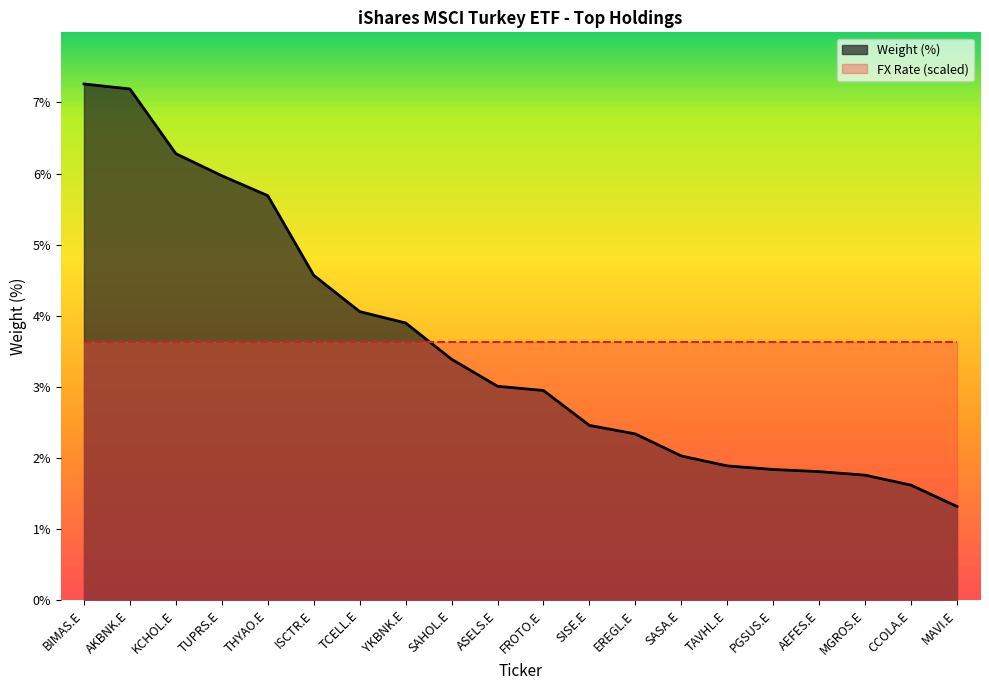

How many data points does each series have?

20